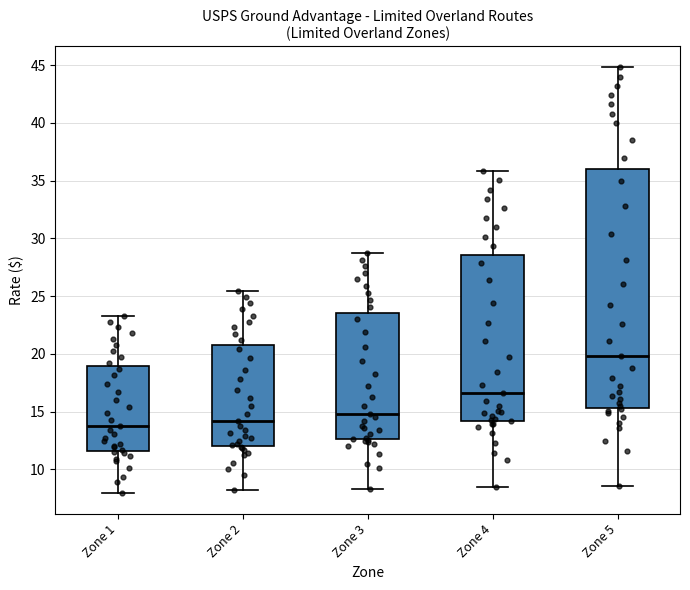

Where is the lower edge of the box for Zone 4 on the y-axis? The values are not printed on the chart, so give them approximately, as read against the axis.

14.0